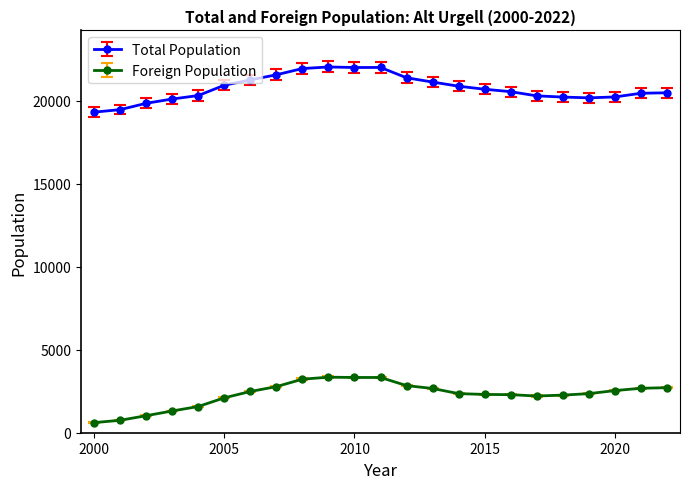

What is the difference between the maximum and minimum values in the Total Population series?

2722